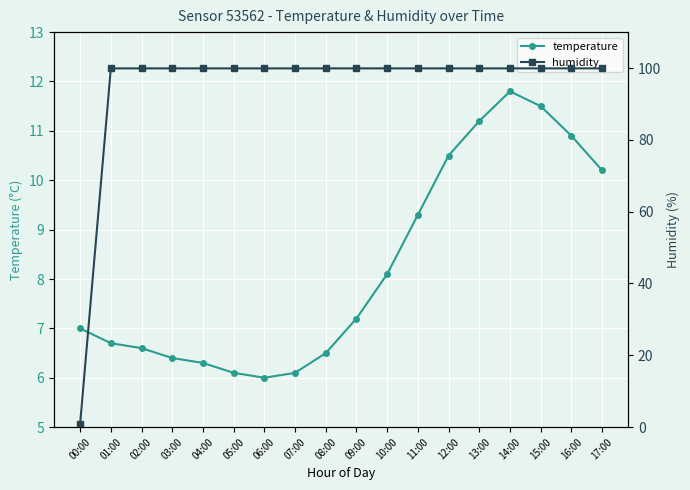

What is the difference between the second highest and minimum values in the humidity series?

98.9